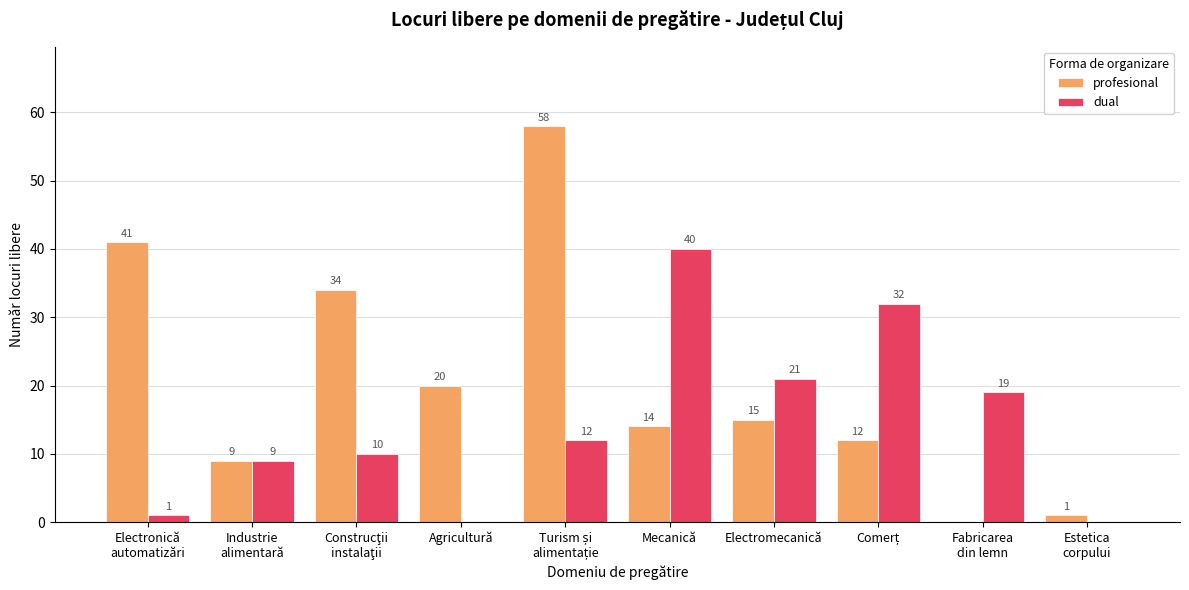

What is the approximate value of profesional at Mecanică?

14